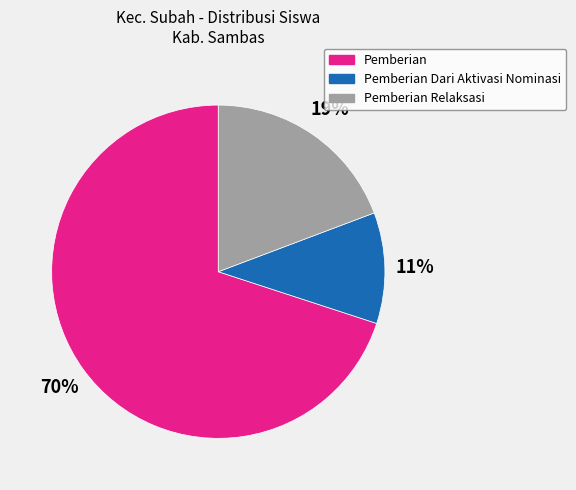

To the nearest percent, what is the average slice percentage?

33%